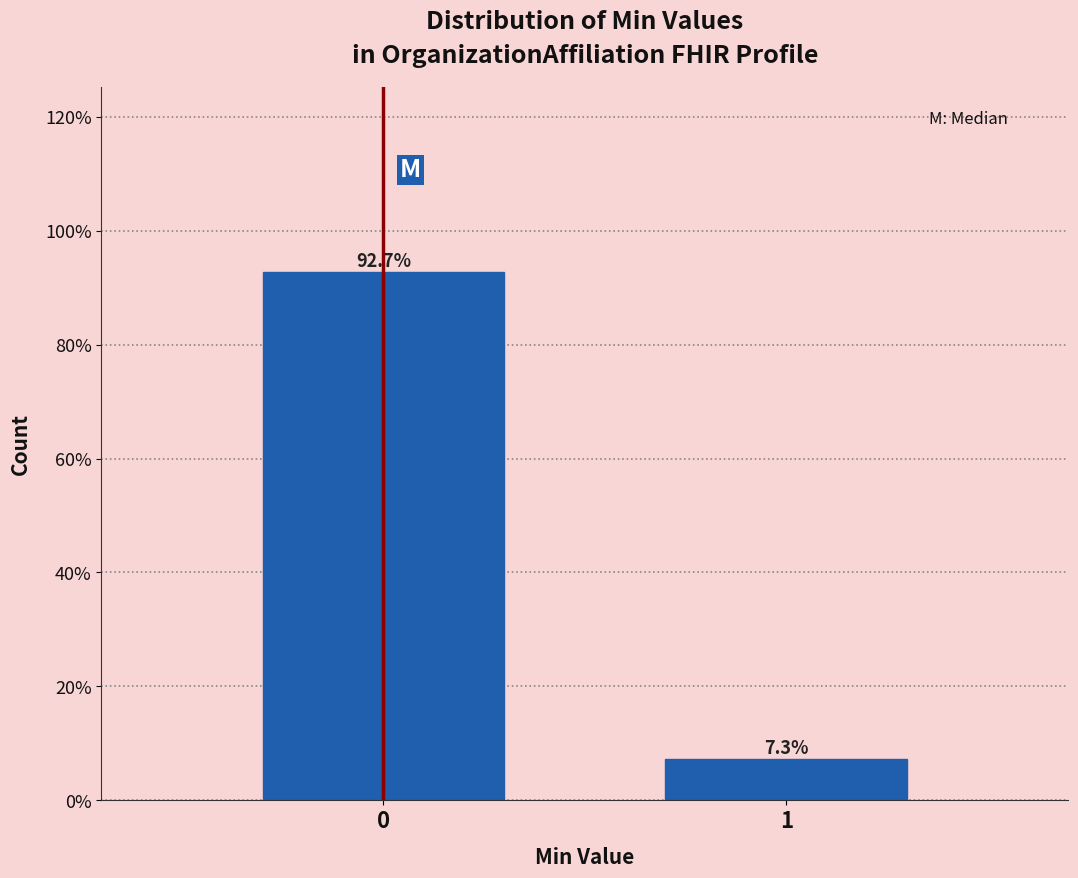

Reading left to right, extract all data points from this chart.

0=92.7	1=7.3